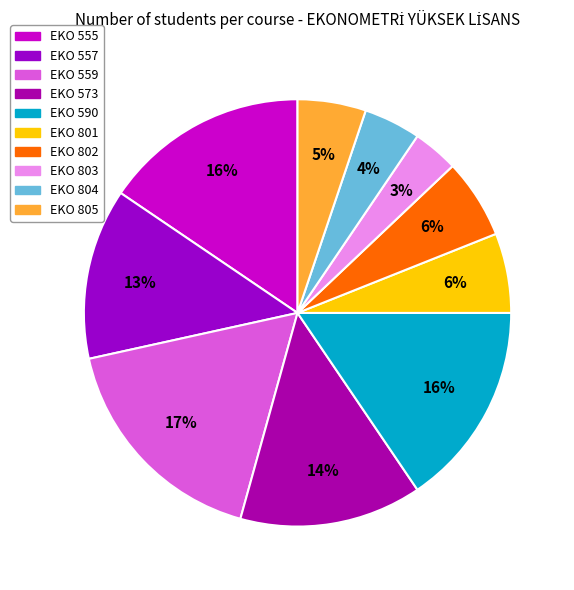

To the nearest percent, what is the combined percentage of EKO 559 and EKO 805?

22%